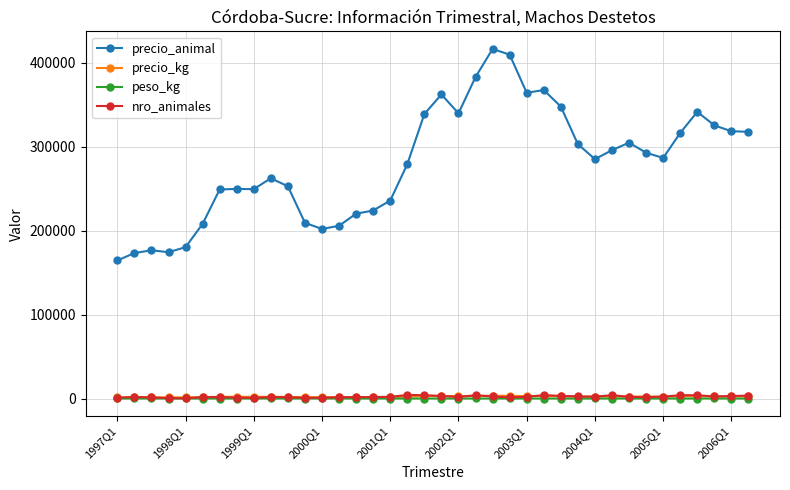

What is the minimum value shown in the chart?

110